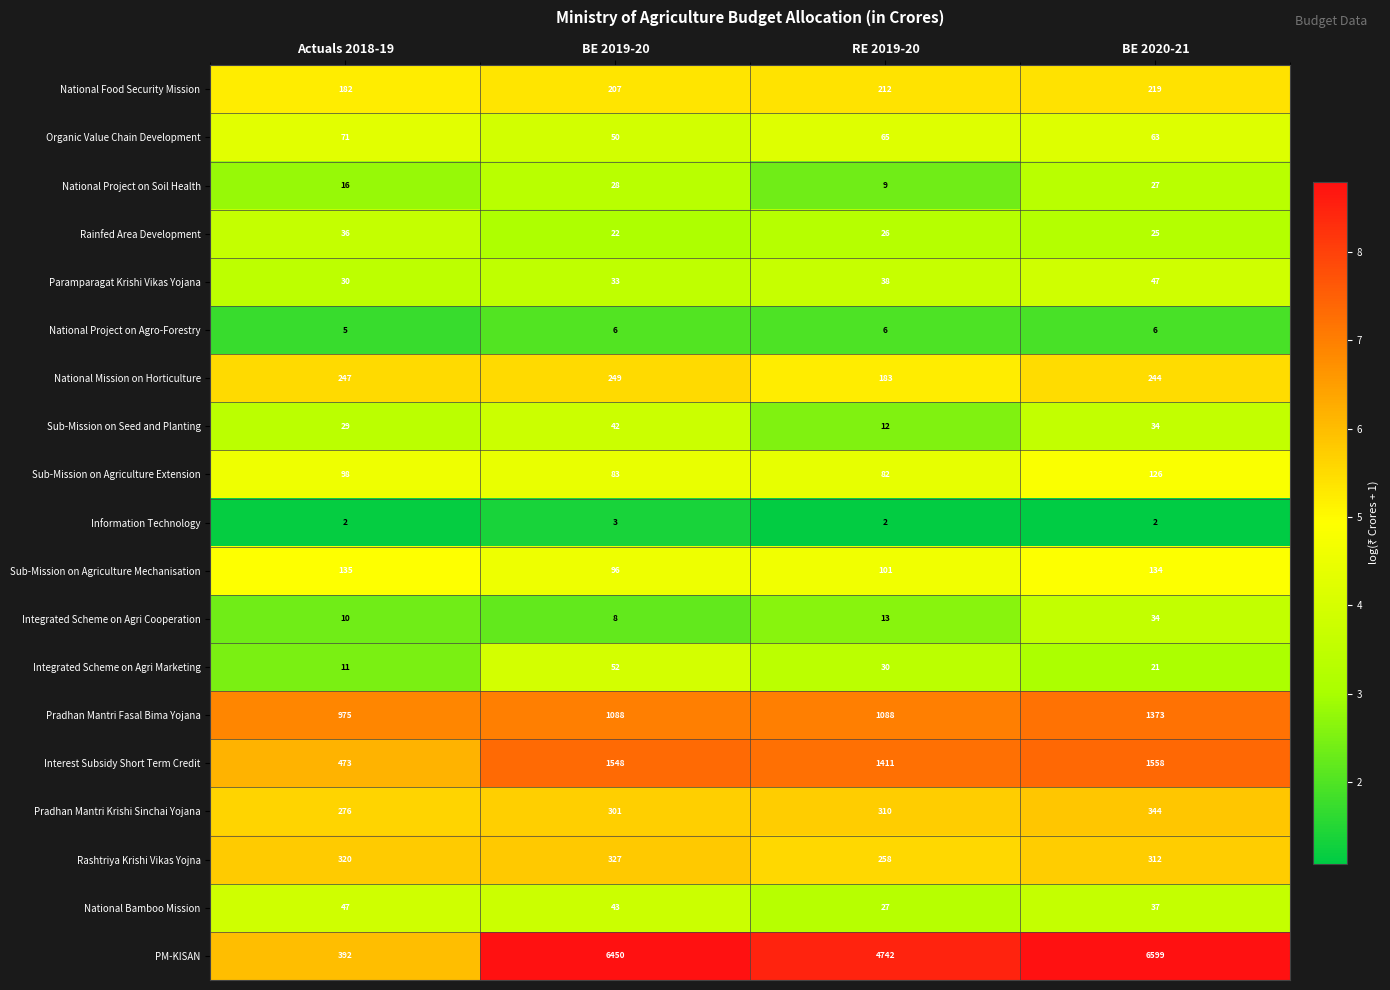

What is the difference between the highest and lowest values at BE 2019-20?

6447